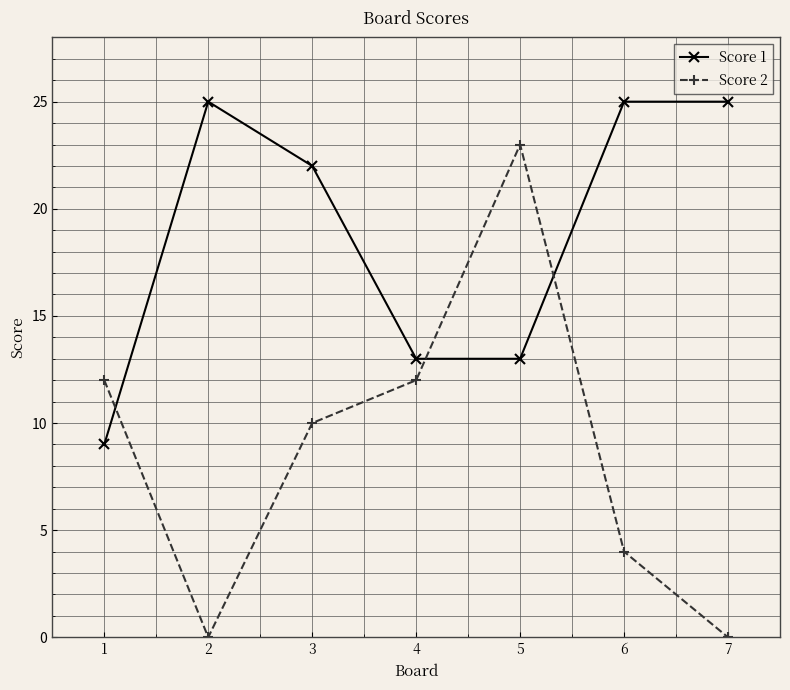

What is the value of the Score 1 point at the 4th from the left?

13